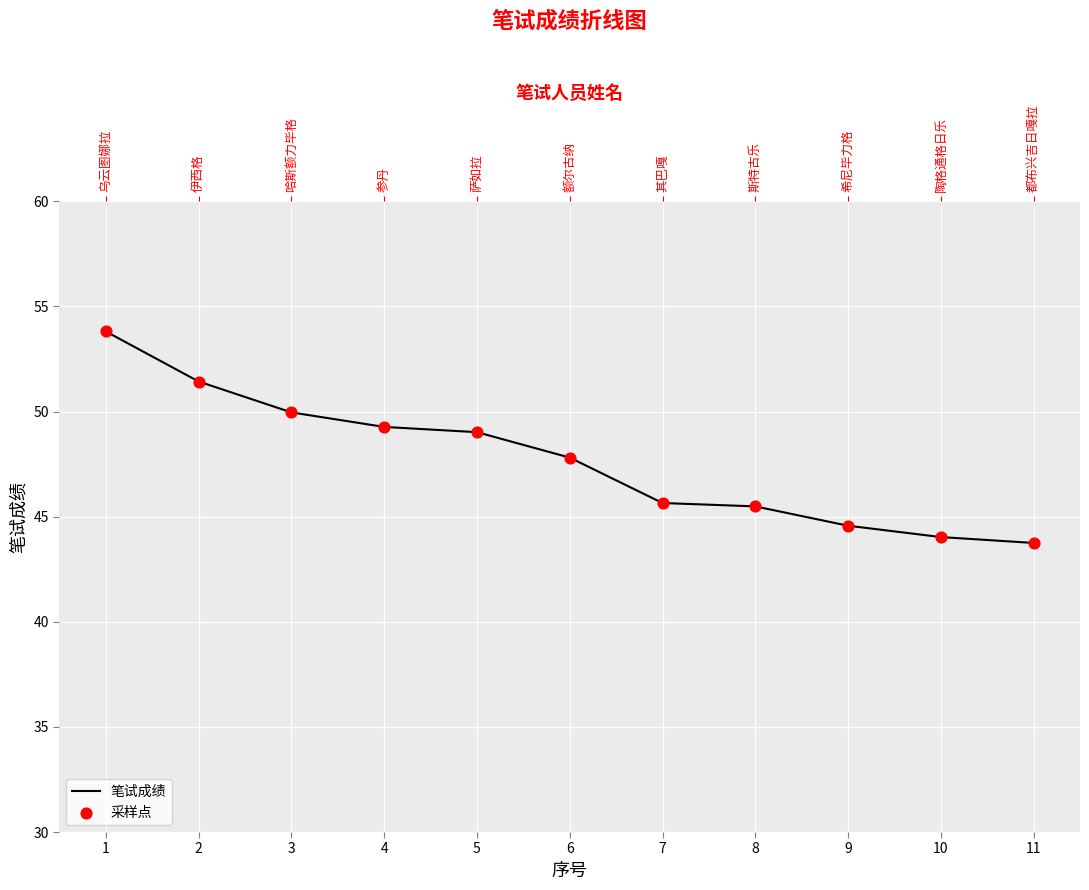

Which series has the largest Y range (max minus min)?

笔试成绩